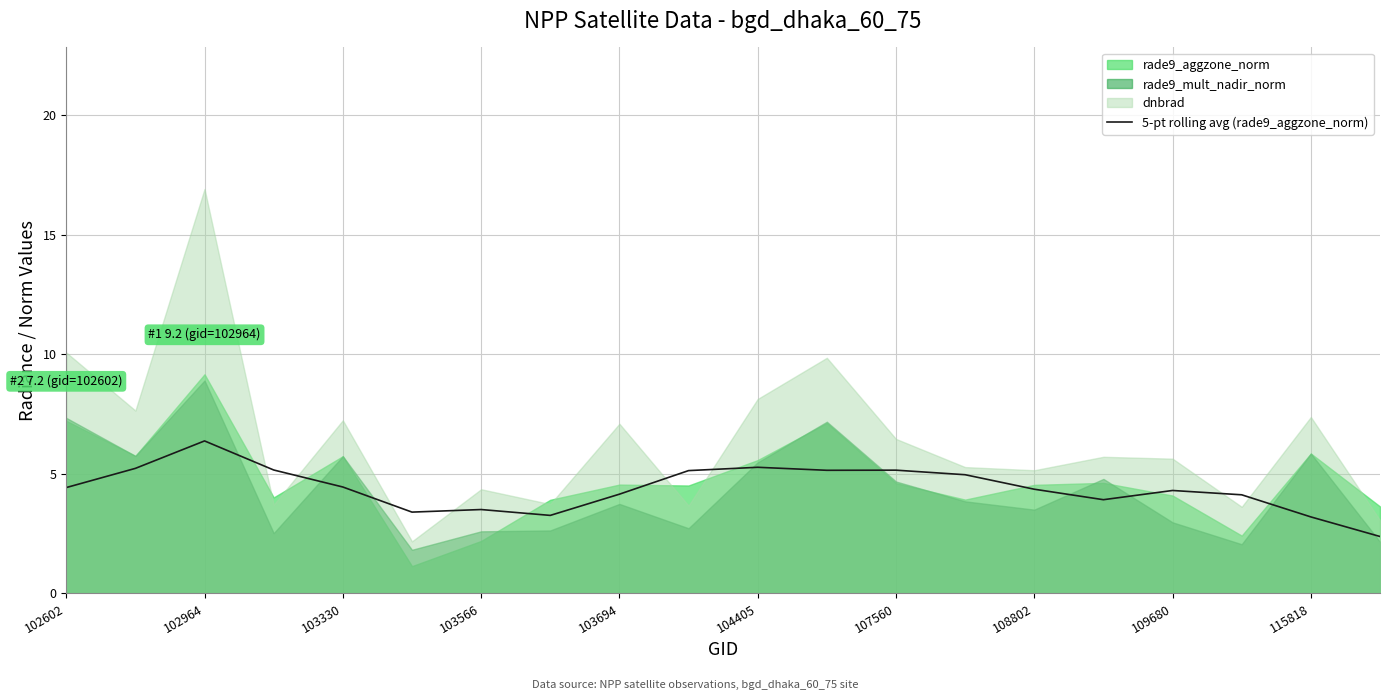

The value of 5-pt rolling avg (rade9_aggzone_norm) at 109680 is 6.5. True or false?

False